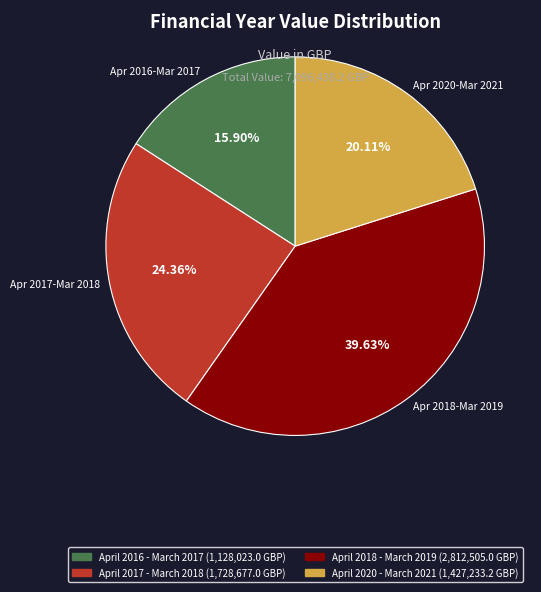

Combined, what portion of the pie is April 2017 - March 2018 and April 2018 - March 2019?

64.0%